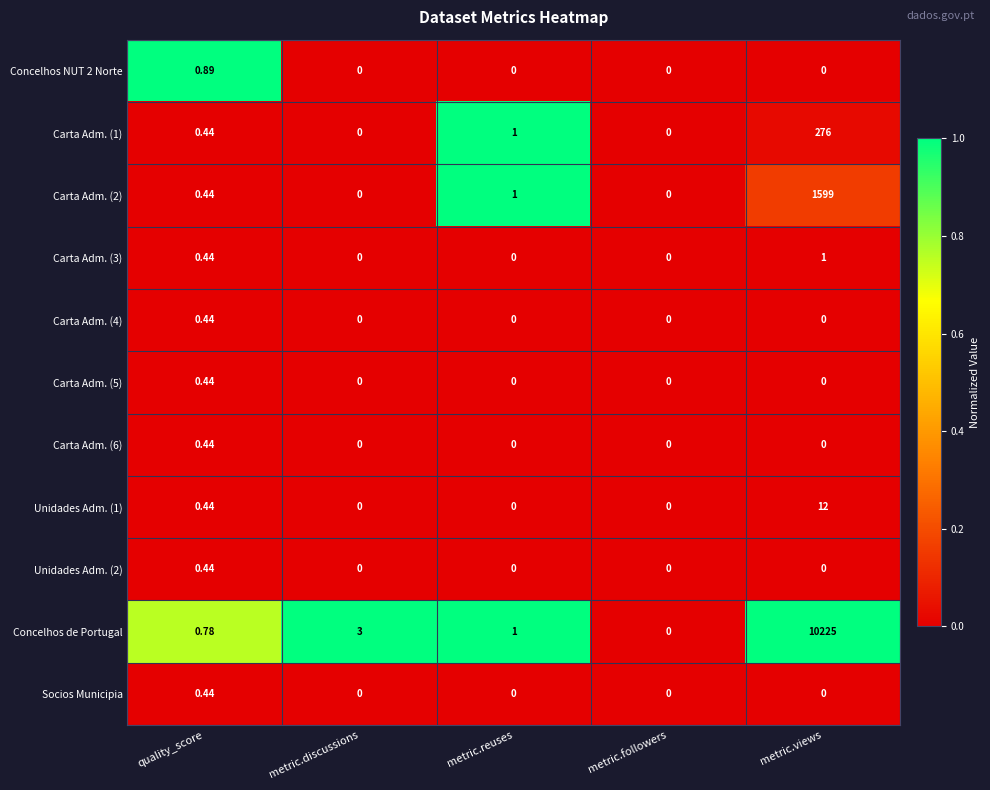

What is the difference between the highest and lowest values at metric.views?

10225.0